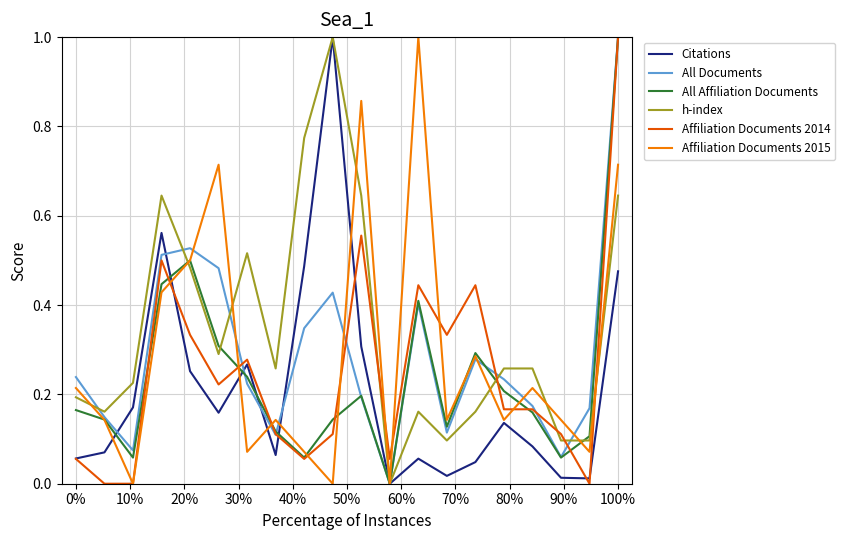

What is the maximum value for h-index?

1.0